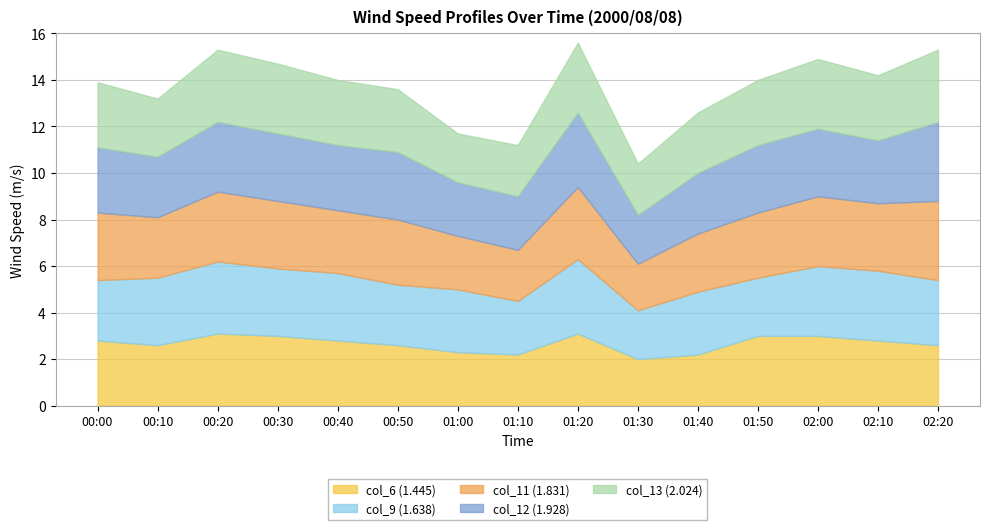

The value of col_6 (1.445) at 01:50 is 4.1. True or false?

False